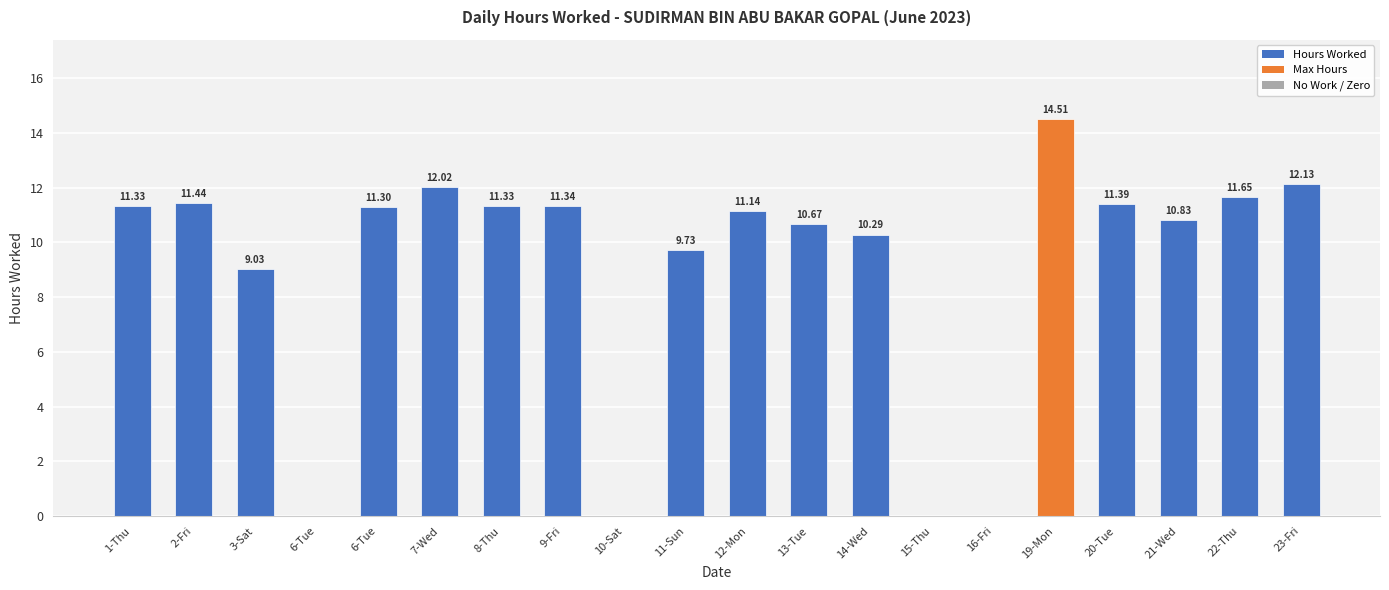

What is the label of the 9th bar from the right?

13-Tue